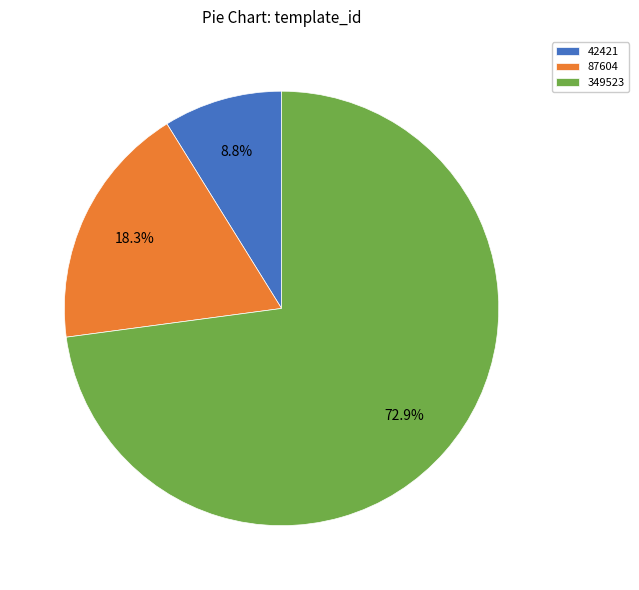

Which category has the biggest portion of the pie?

349523